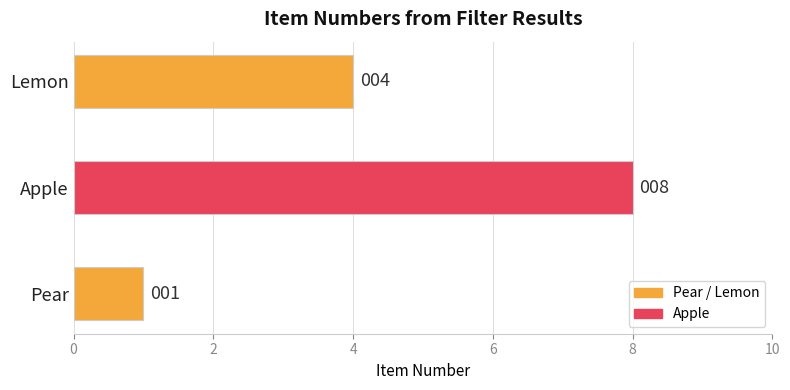

What is the difference between the maximum and second lowest values?

4